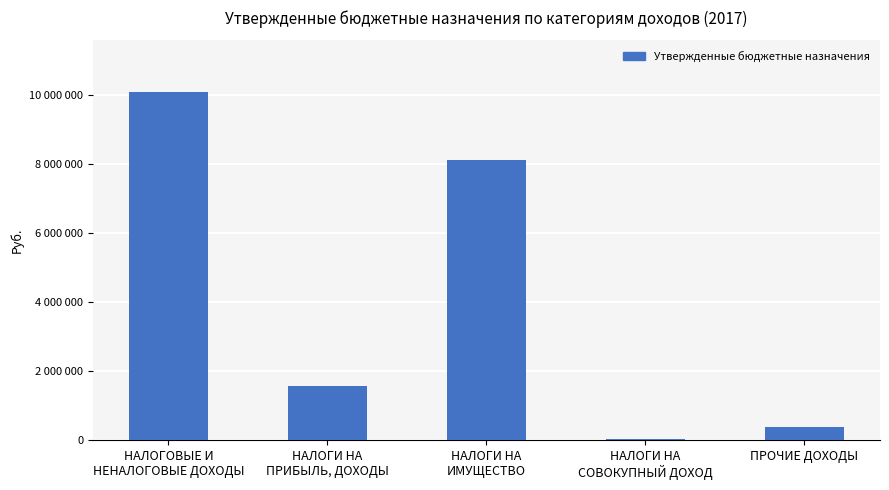

List the labels in order of value, largest first.

НАЛОГОВЫЕ И
НЕНАЛОГОВЫЕ ДОХОДЫ, НАЛОГИ НА
ИМУЩЕСТВО, НАЛОГИ НА
ПРИБЫЛЬ, ДОХОДЫ, ПРОЧИЕ ДОХОДЫ, НАЛОГИ НА
СОВОКУПНЫЙ ДОХОД